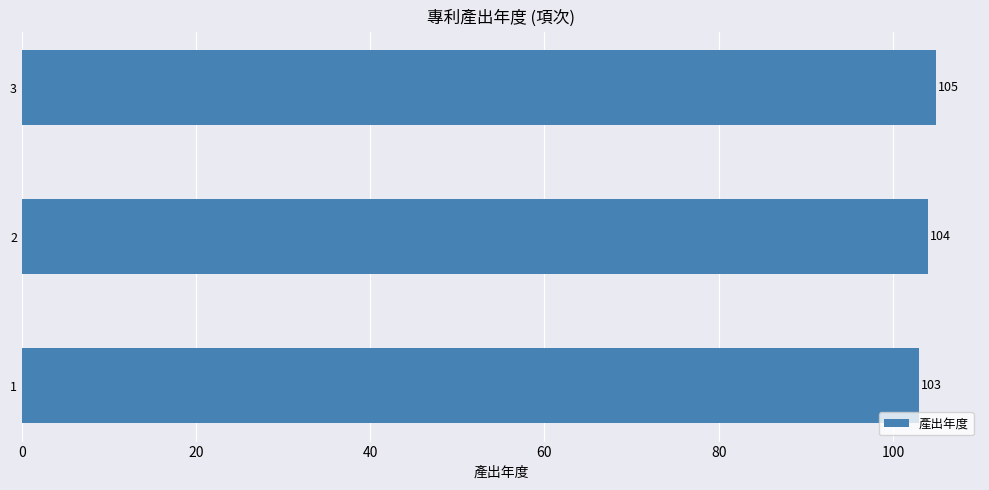

What is the sum of the values at 1 and 3?

208